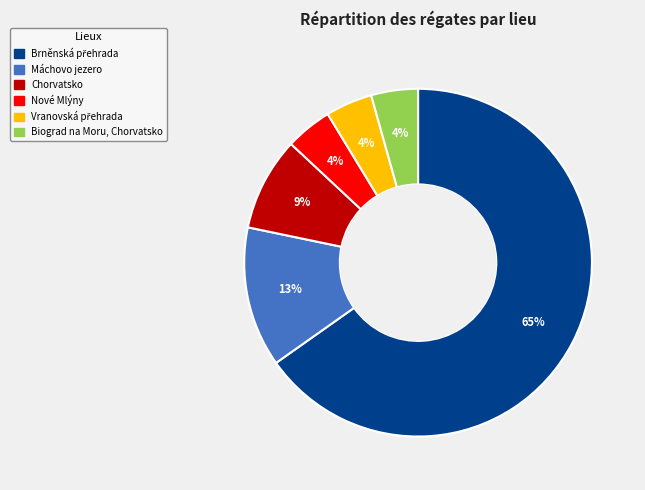

How many segments does this pie chart have?

6